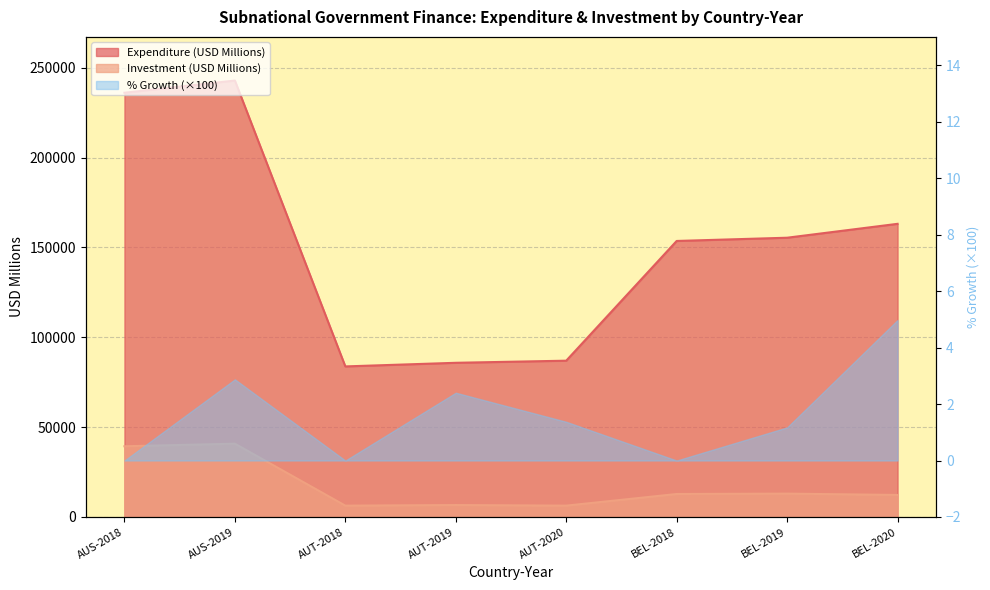

Which series has the widest spread of values?

Expenditure (USD Millions)